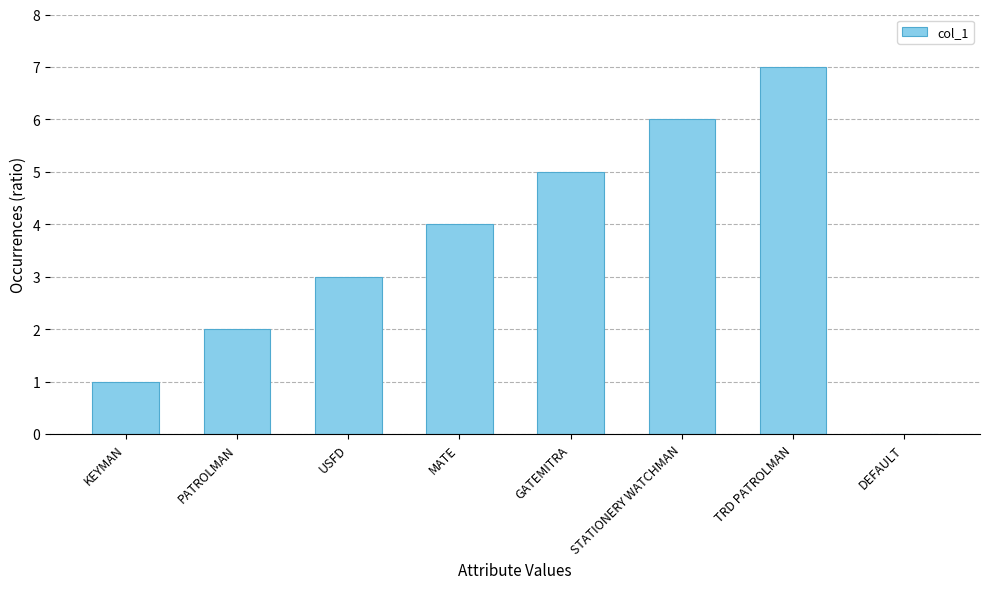

Reading left to right, extract all data points from this chart.

1	2	3	4	5	6	7	0